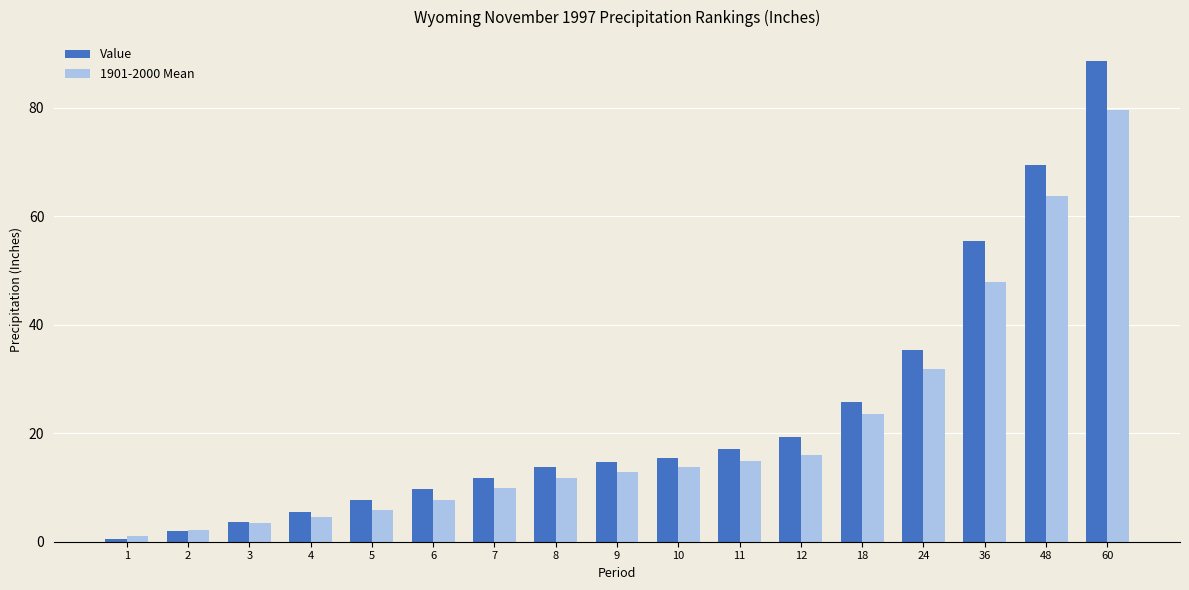

What is the value of the Value bar at the 16th from the left?

69.4